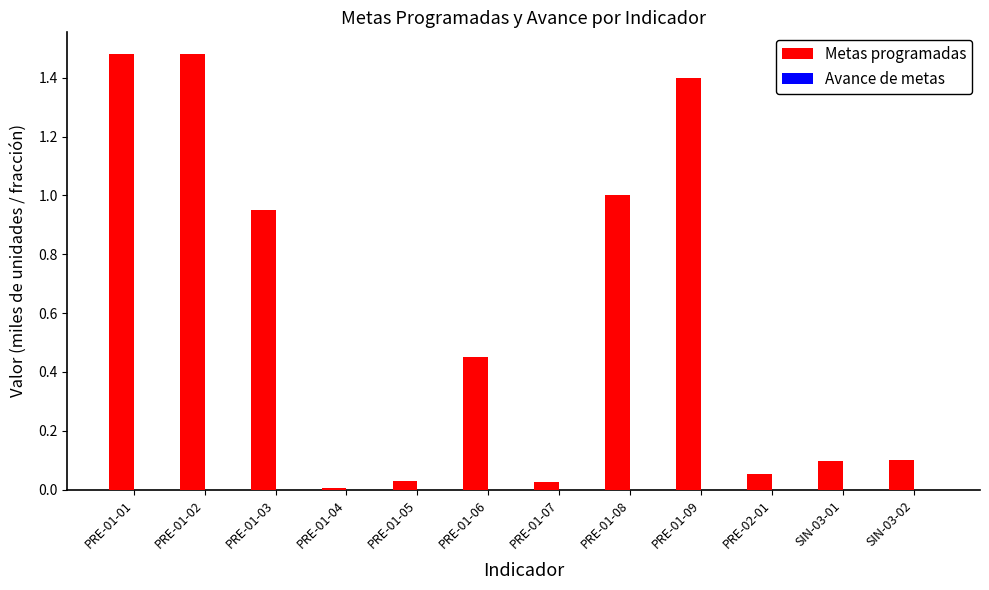

What is the sum of all values?

7.1